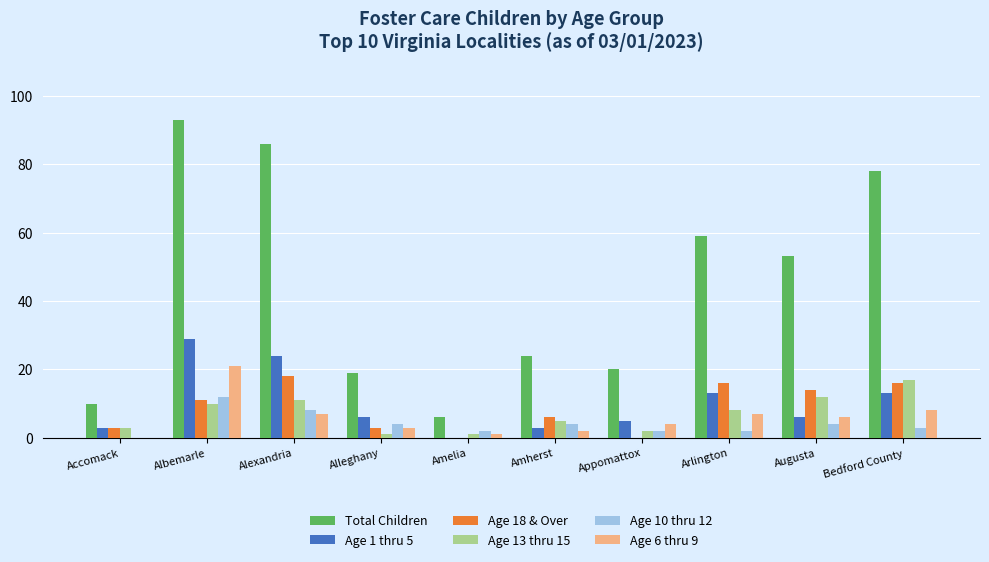

Which series has the largest total across all categories?

Total Children